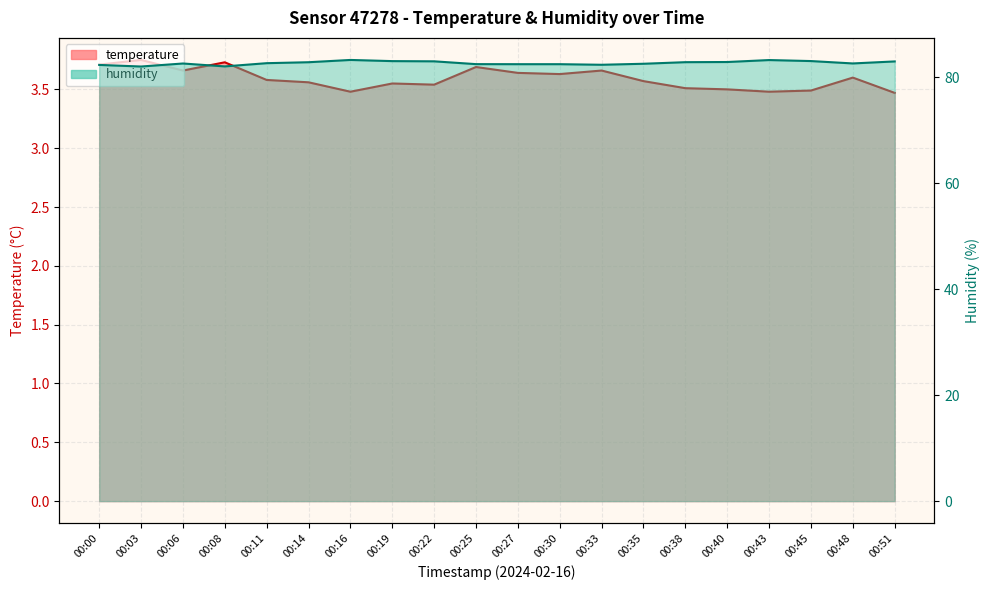

What is the difference between the maximum and second lowest values in the temperature series?

0.3